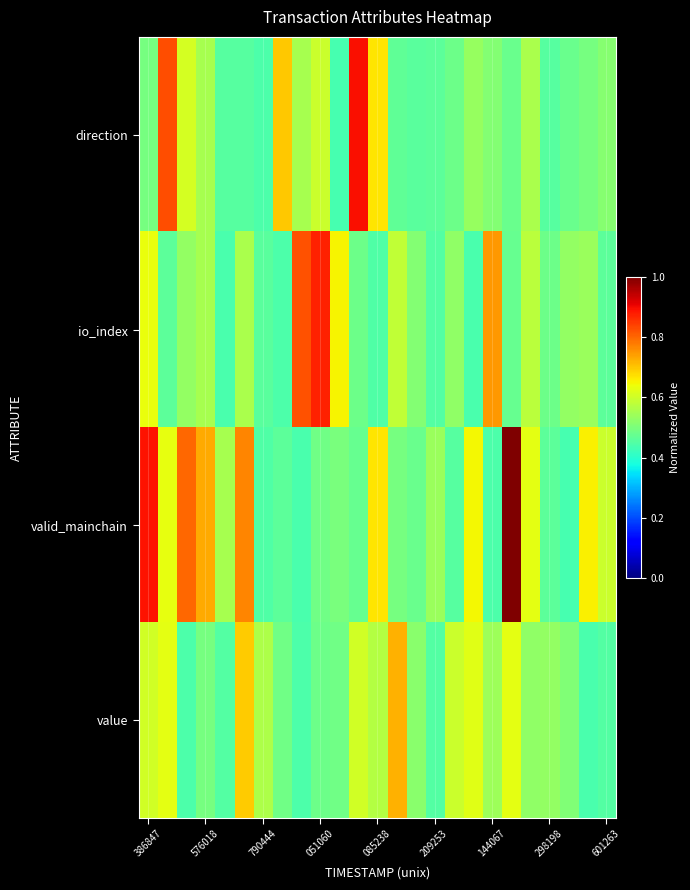

How many distinct data groups are displayed?

4